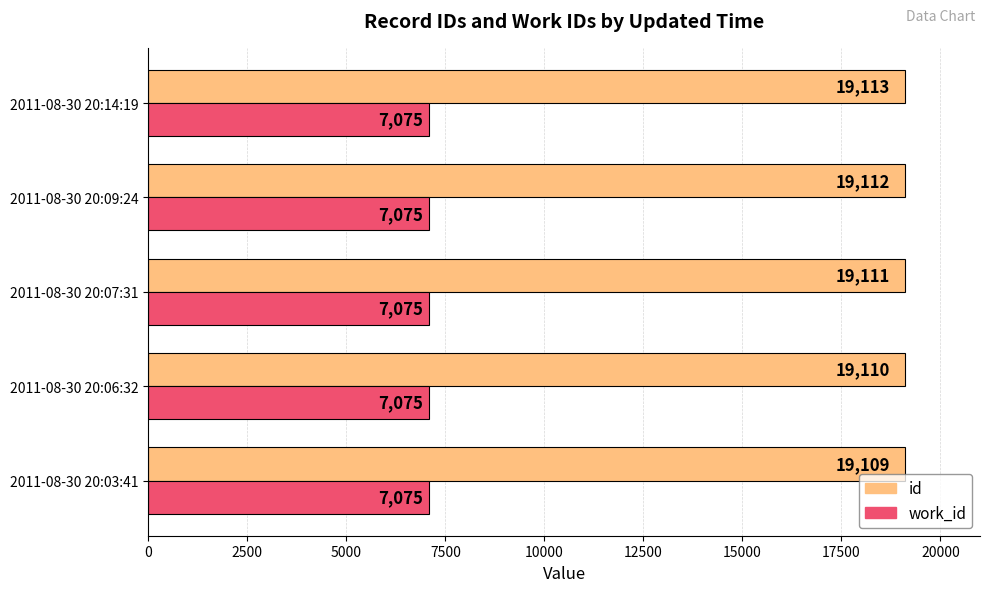

What value does the id series have at 2011-08-30 20:09:24?

19112